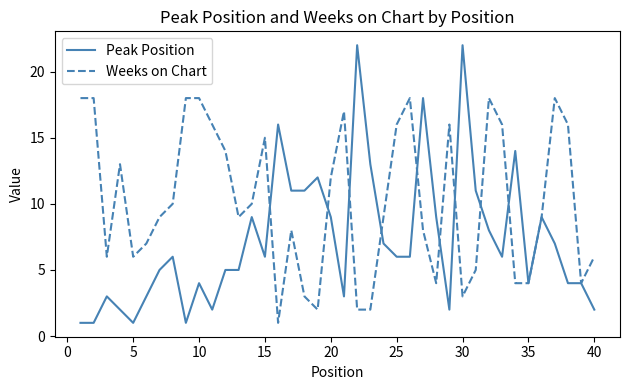

Which series has the largest total across all categories?

Weeks on Chart